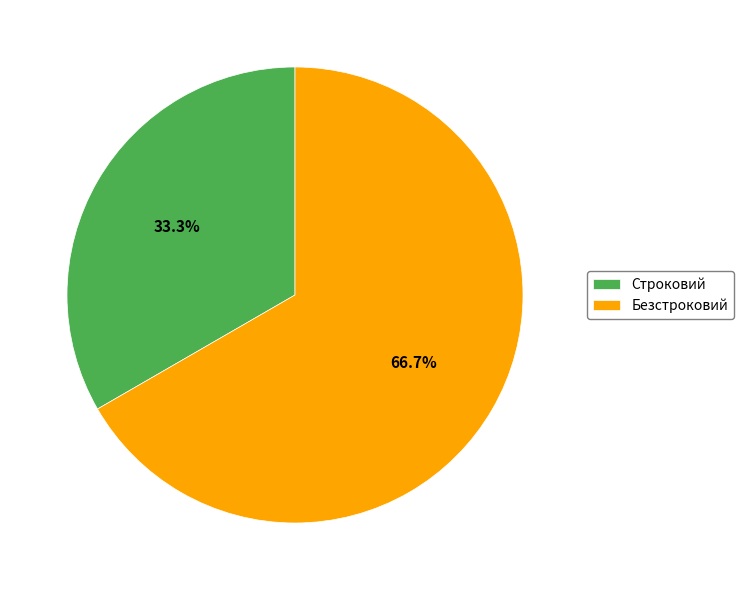

Which category accounts for the majority?

Безстроковий